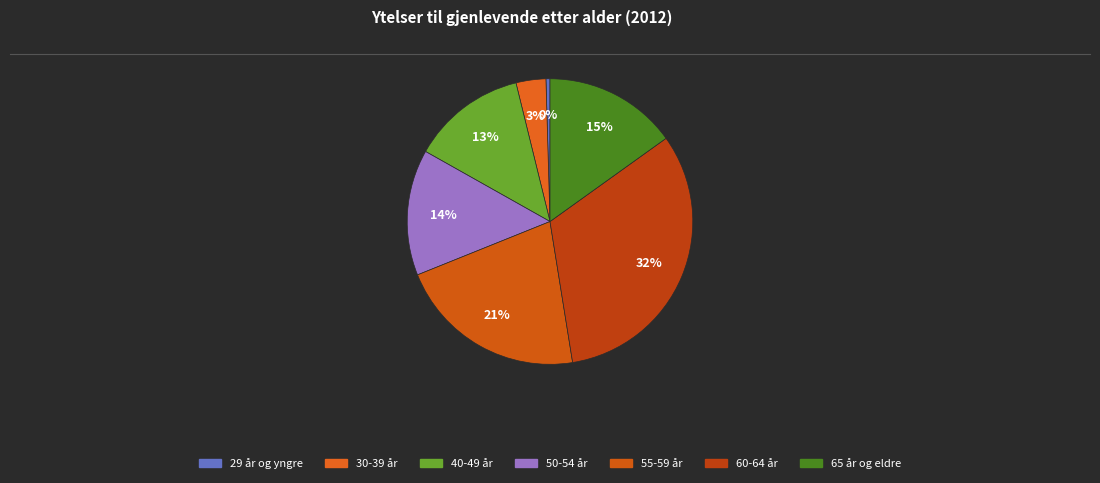

To the nearest percent, what is the difference between the 29 år og yngre and 40-49 år slice percentages?

13%